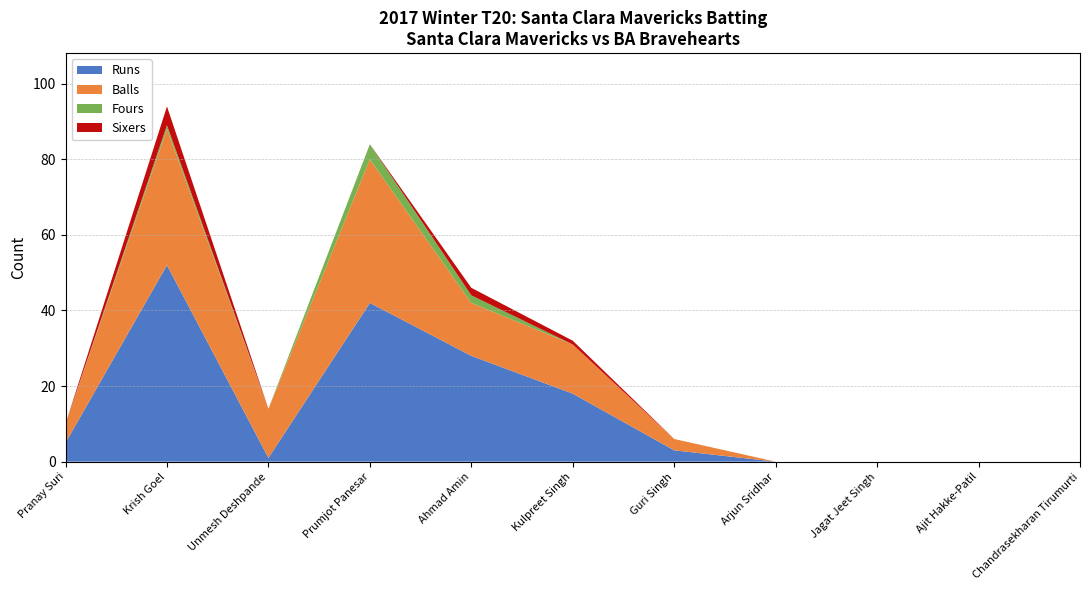

At which category does Balls reach its first local valley?

Unmesh Deshpande